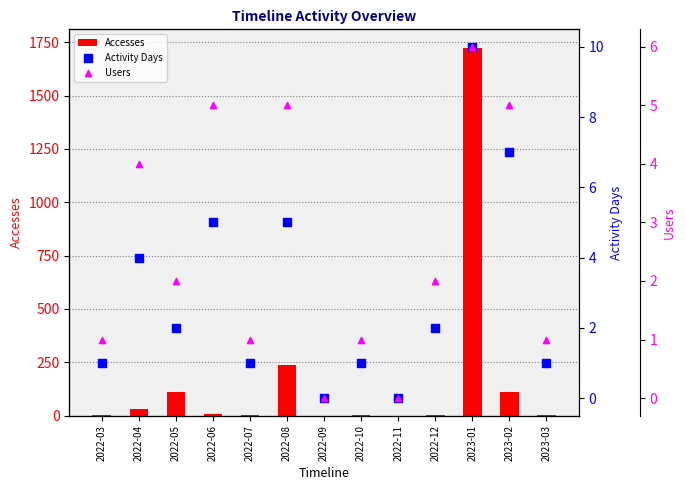

Which series has the widest spread of Y values?

Accesses